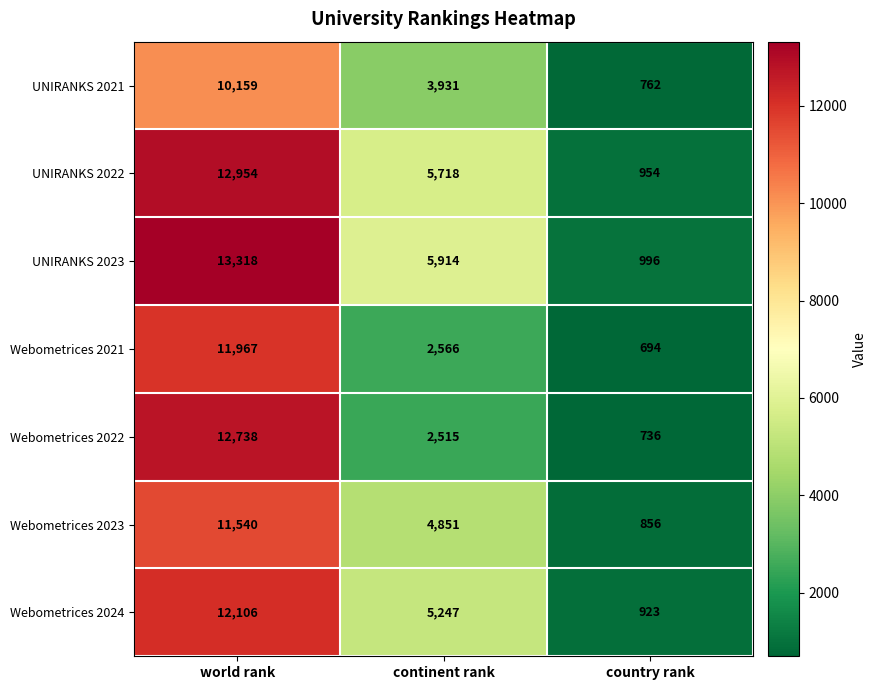

How many categories are shown in the chart?

3